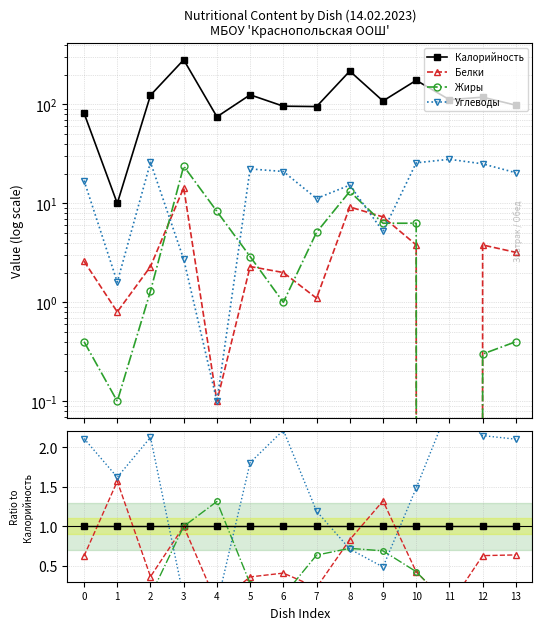

At which category does Углеводы reach its first local peak?

2